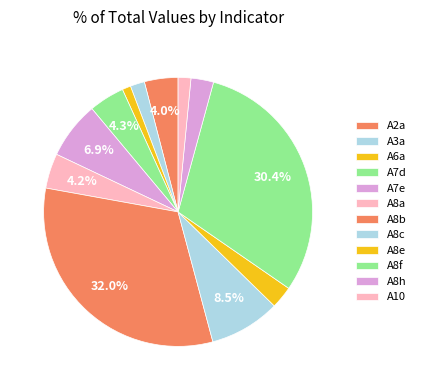

How much of the chart is everything except A10?

98.5%